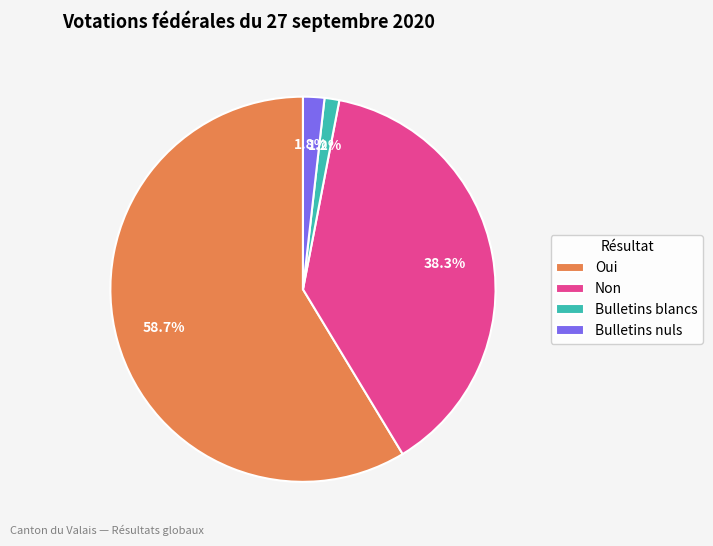

Between Oui and Bulletins blancs, which is larger?

Oui